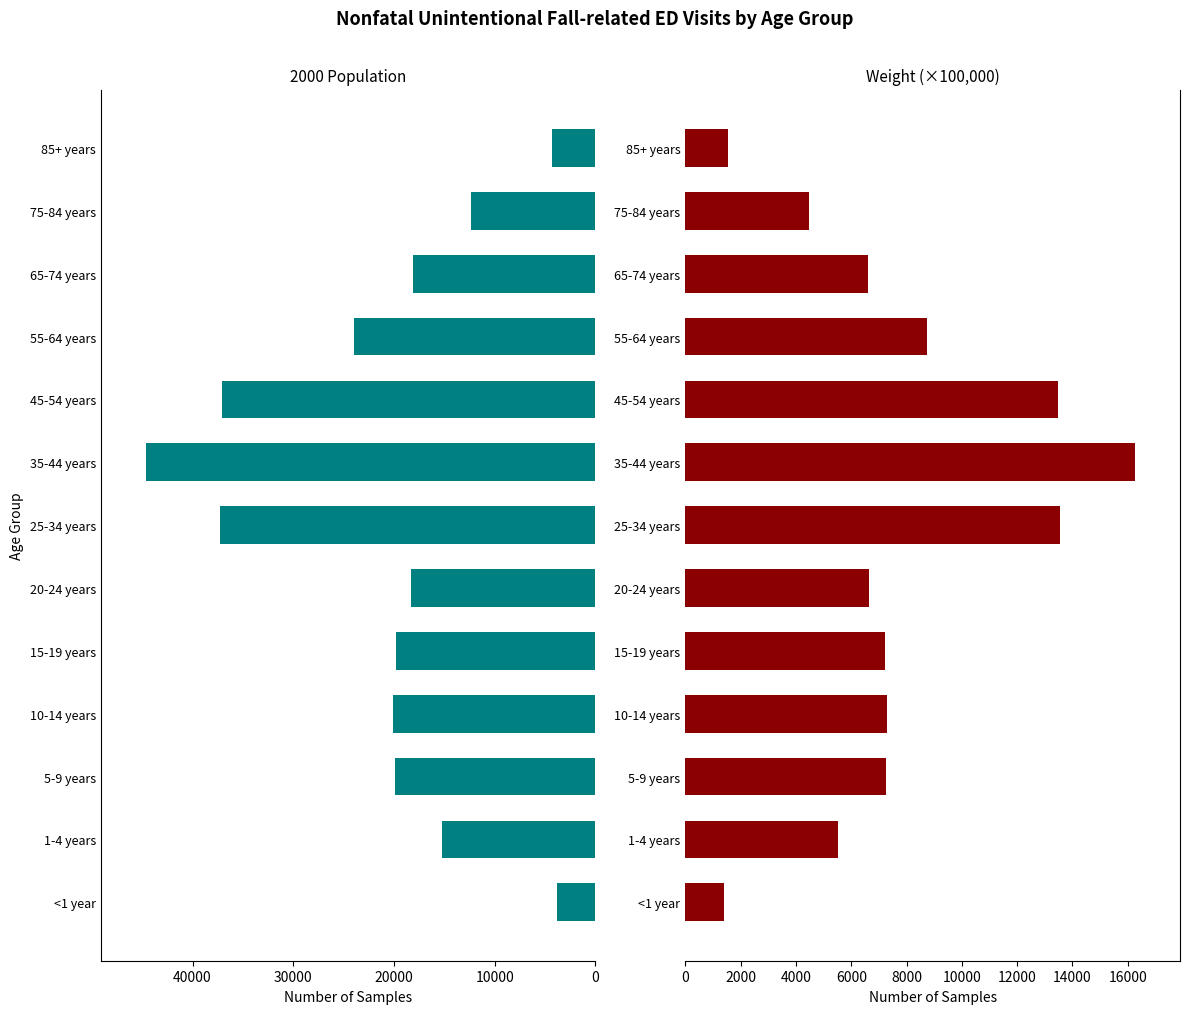

How many series are shown in this chart?

2